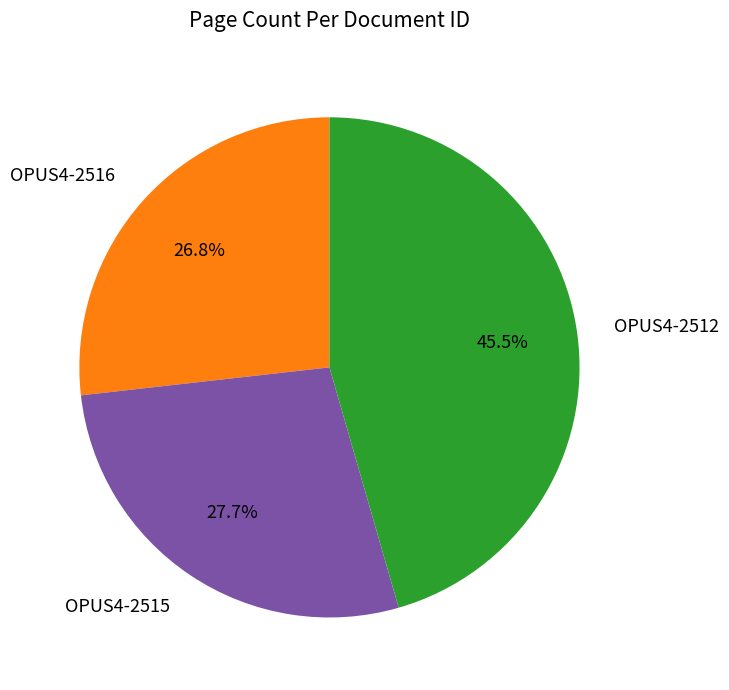

Approximately how many times larger is the value at OPUS4-2515 compared to OPUS4-2512?

0.6